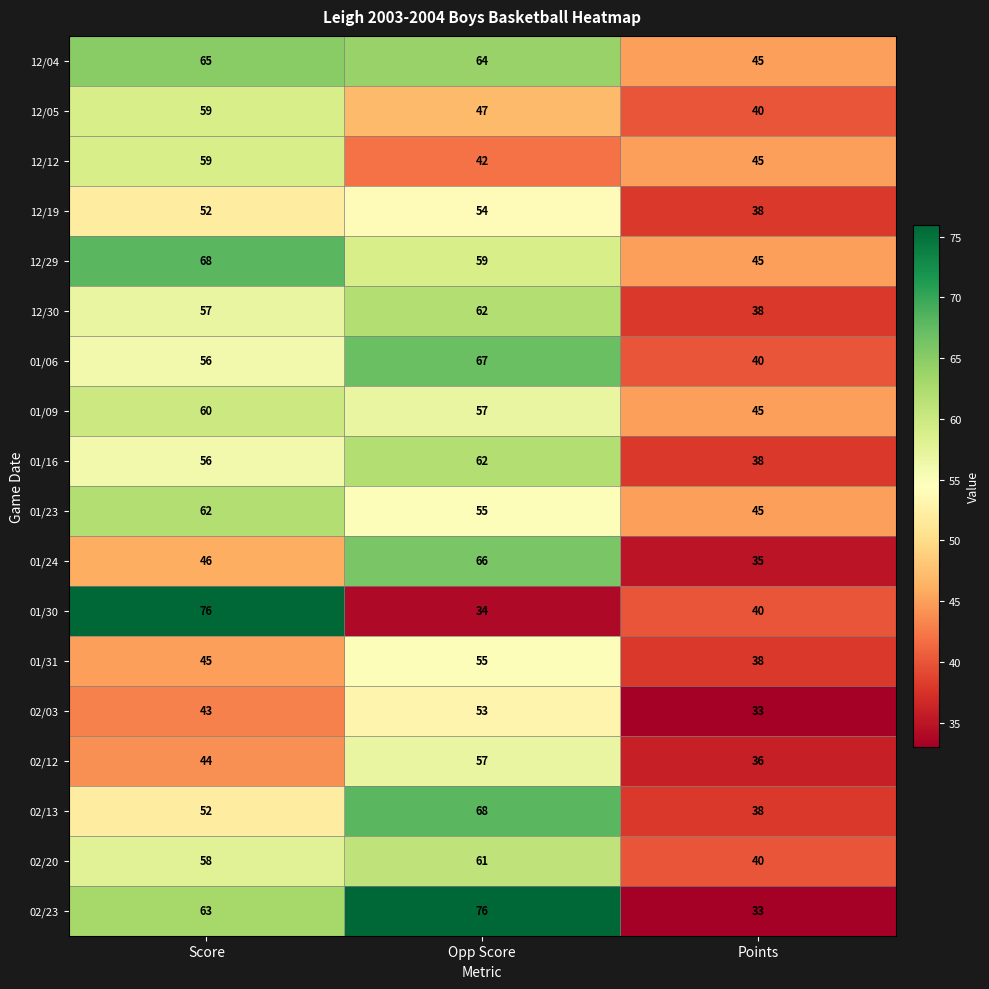

How many series are shown in this chart?

18